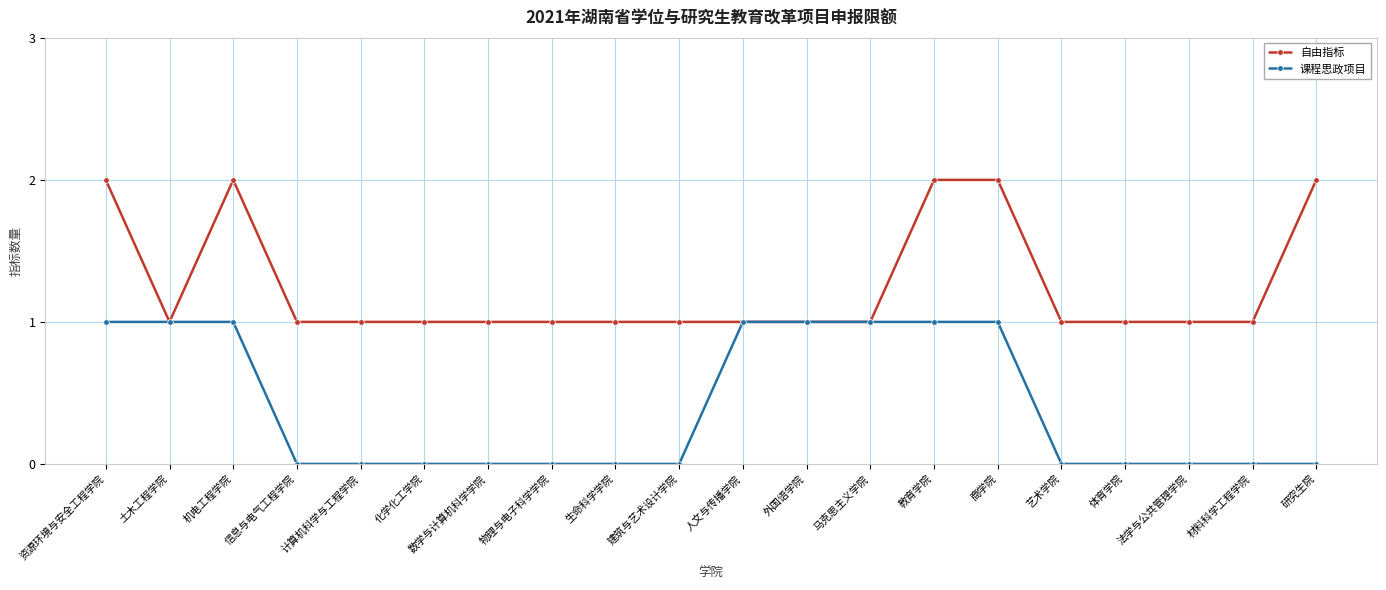

How many distinct data groups are displayed?

2